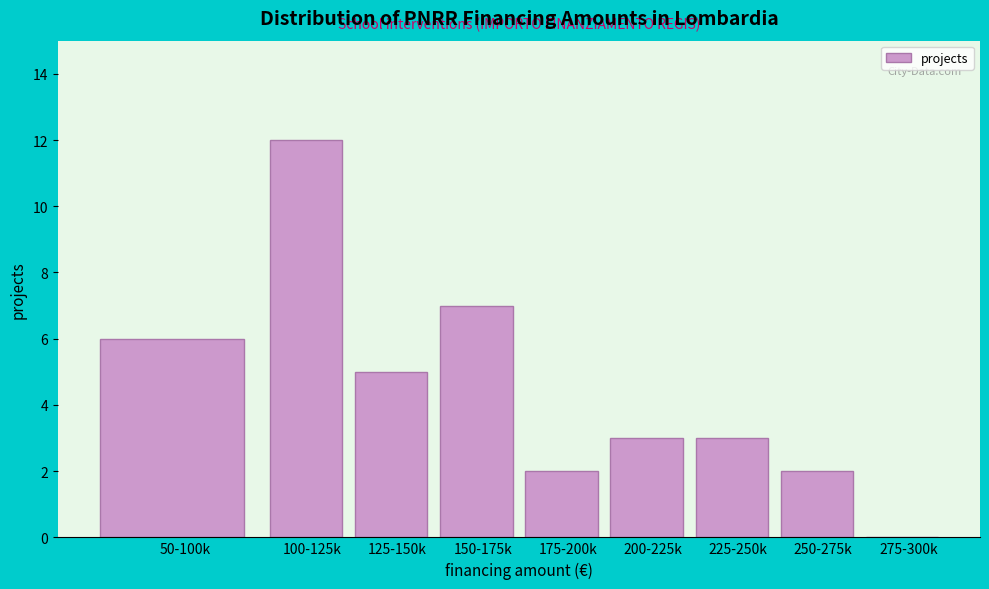

Reading right to left, extract all data points from this chart.

275-300k=0	250-275k=2	225-250k=3	200-225k=3	175-200k=2	150-175k=7	125-150k=5	100-125k=12	50-100k=6